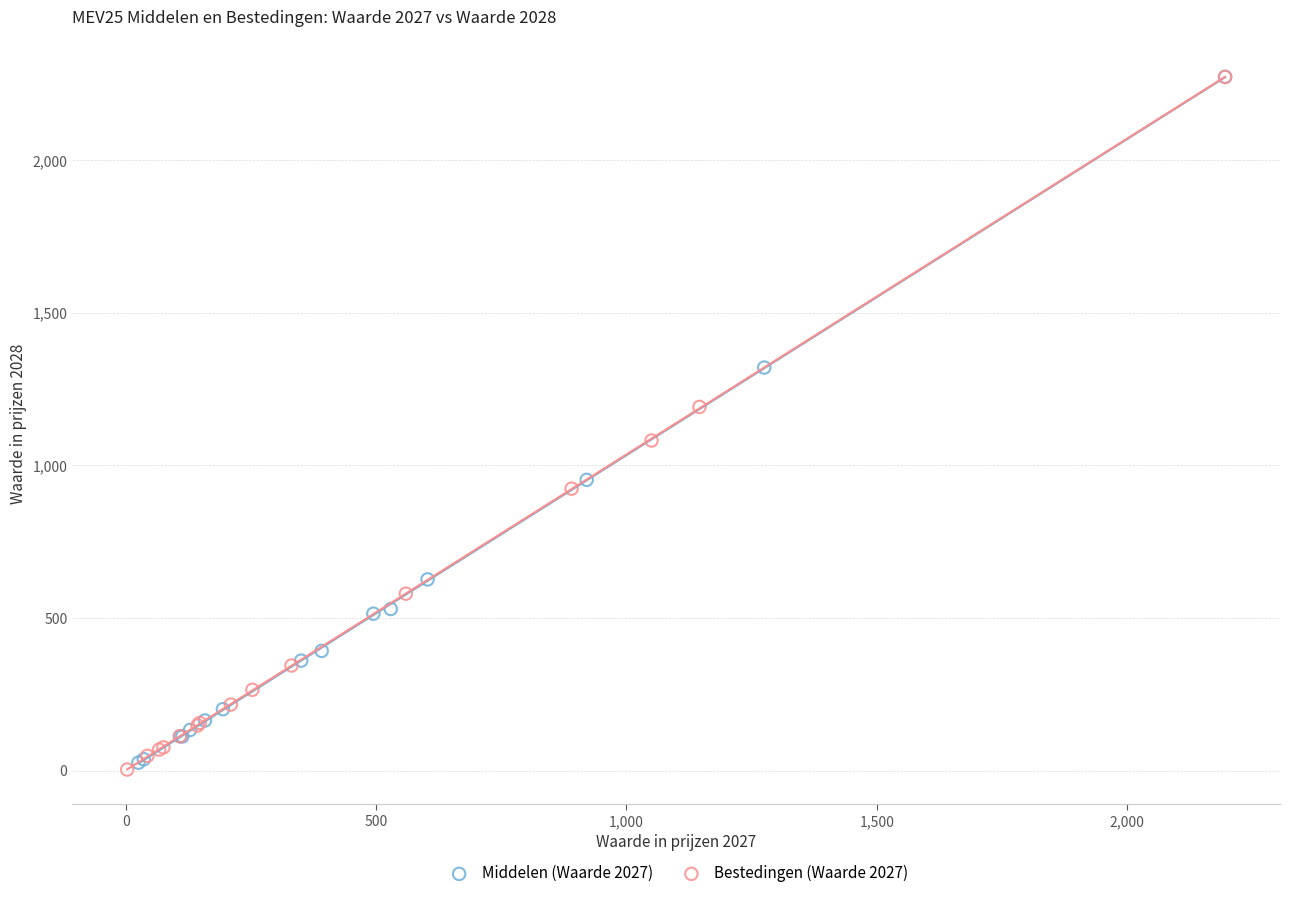

What are all the series names shown in the legend?

Middelen (Waarde 2027), Bestedingen (Waarde 2027)